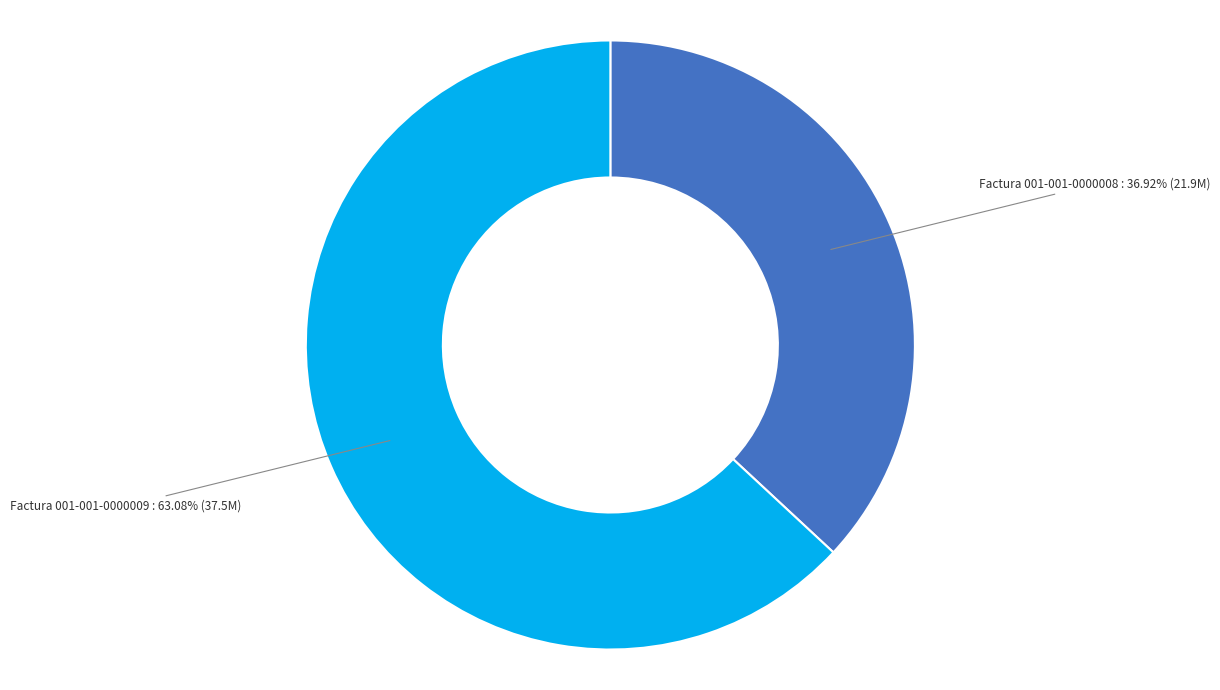

Does any single category account for the majority?

Yes